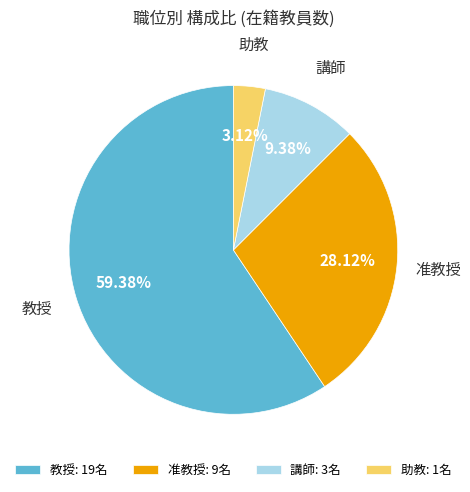

Combined, do 教授 and 准教授 account for over 50%?

Yes